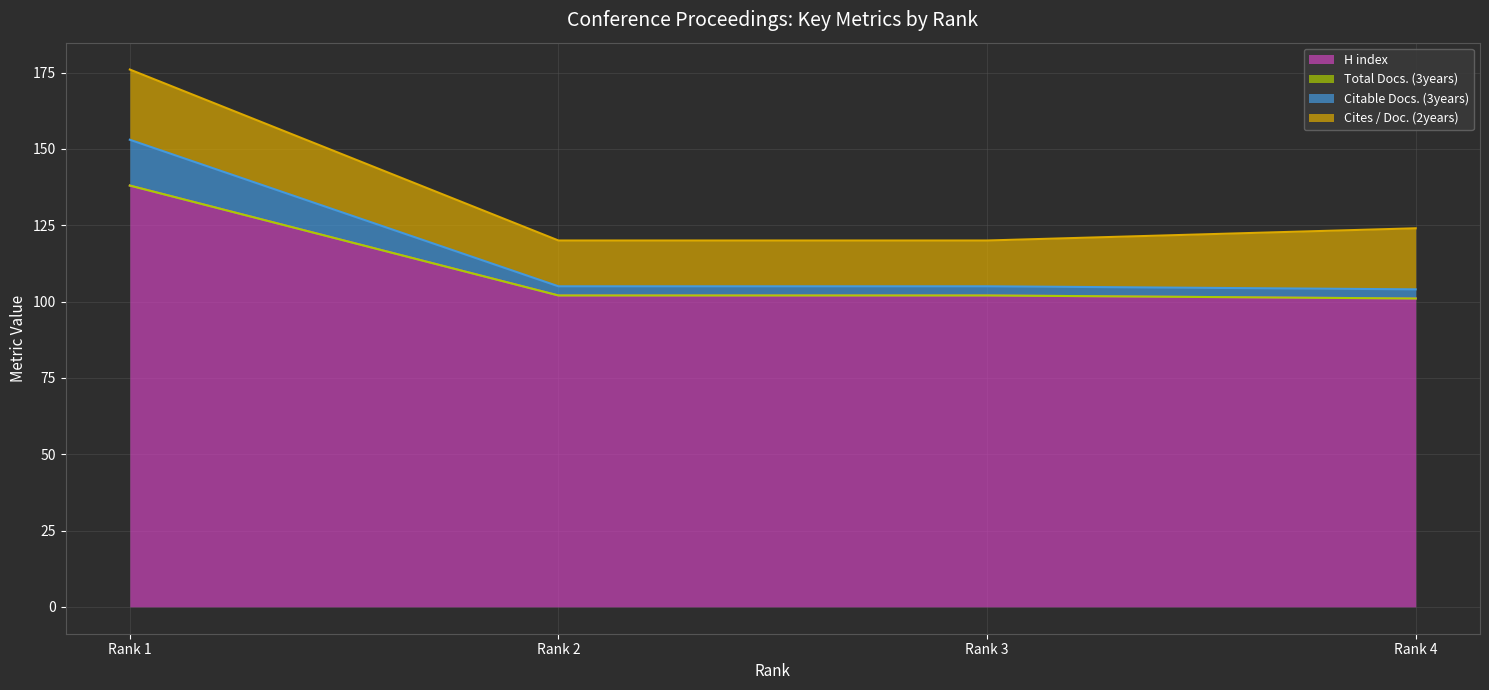

What is the minimum value for H index?

101